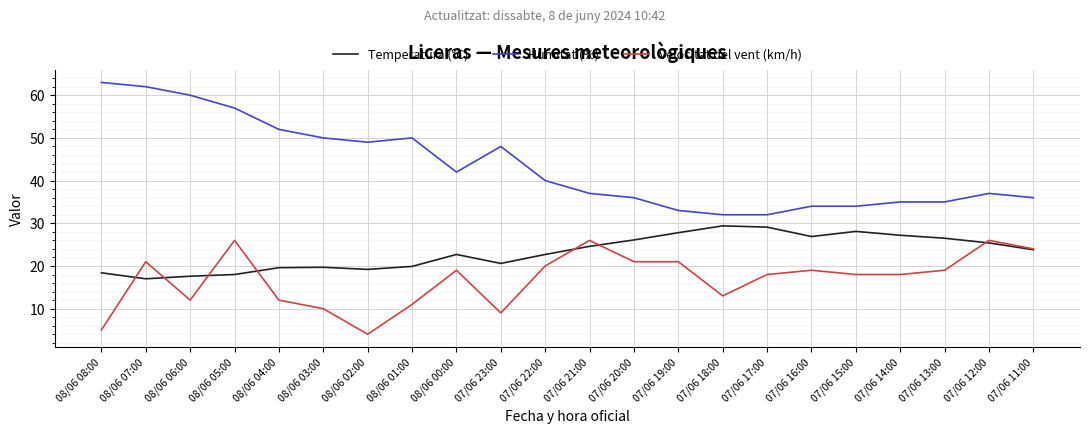

At which category does Humitat (%) reach its first local valley?

08/06 02:00